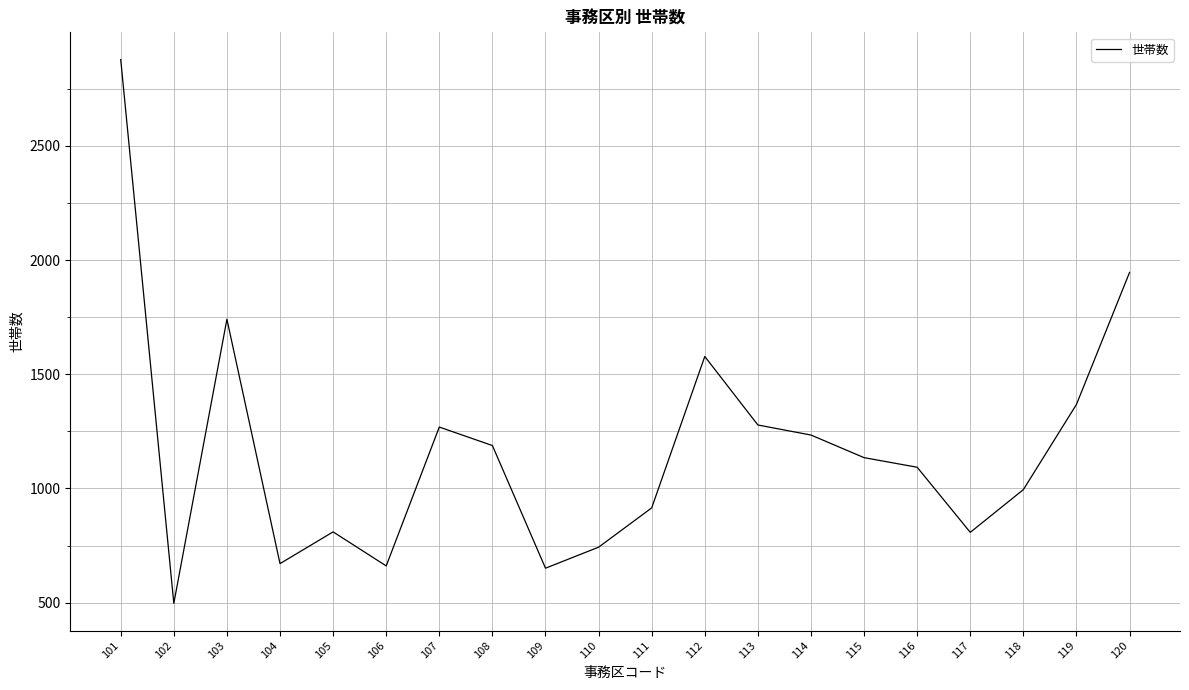

Is it true that the value at 105 is 810?

True